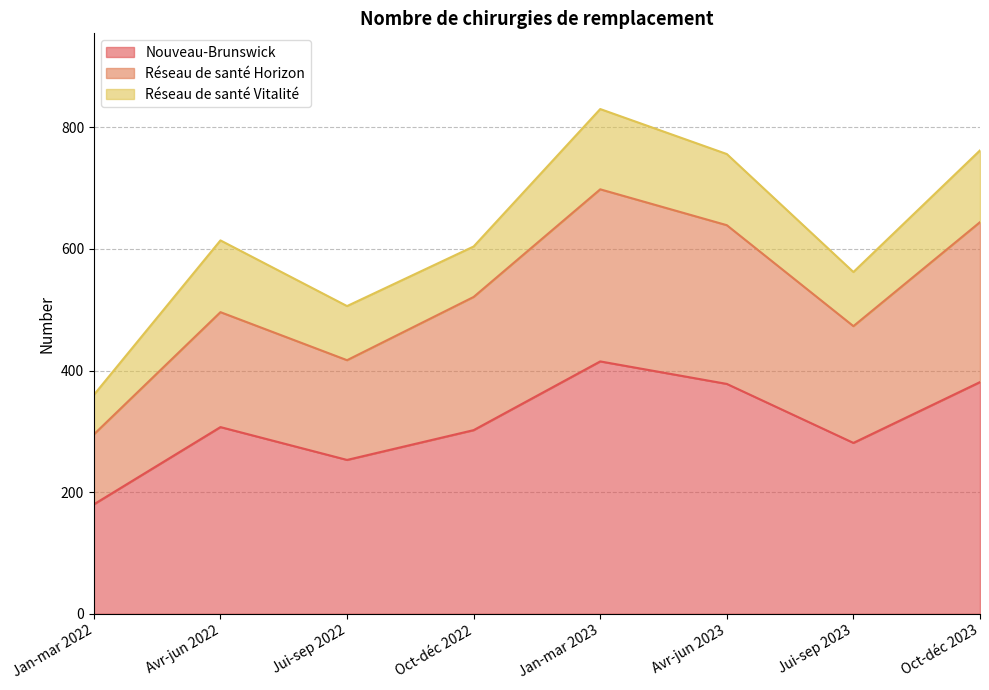

Does the chart have visible grid lines?

Yes